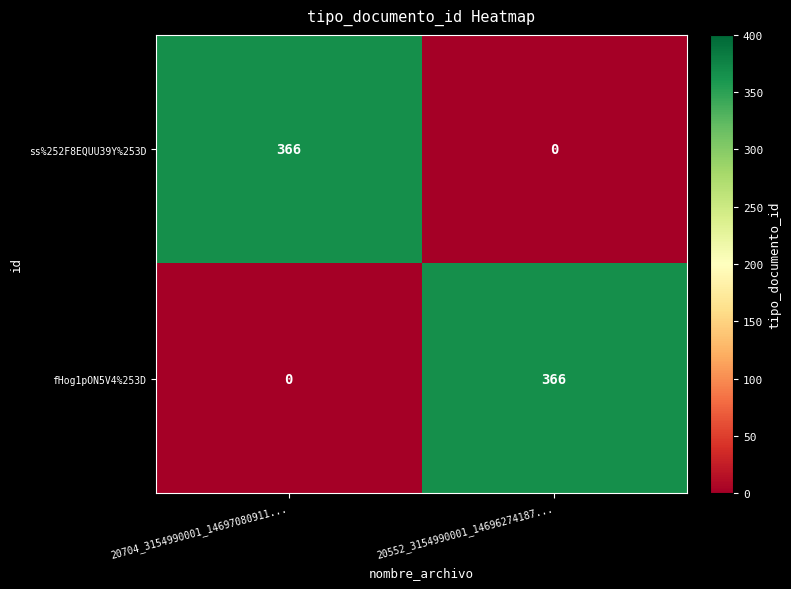

What is the difference between the maximum and minimum values in the fHog1pON5V4%253D series?

366